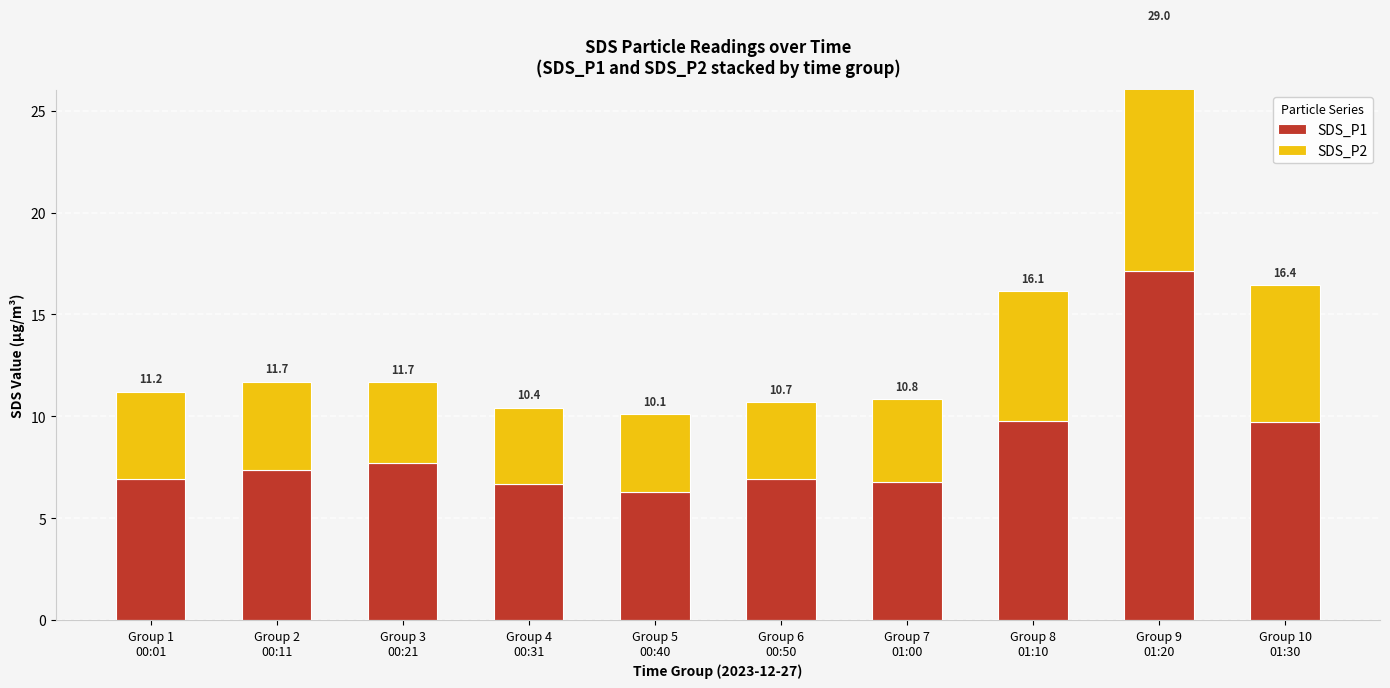

Reading left to right, extract all data points from this chart.

SDS_P1: Group 1
00:01=6.9	Group 2
00:11=7.4	Group 3
00:21=7.7	Group 4
00:31=6.7	Group 5
00:40=6.3	Group 6
00:50=6.9	Group 7
01:00=6.8	Group 8
01:10=9.8	Group 9
01:20=17.1	Group 10
01:30=9.7
SDS_P2: Group 1
00:01=4.3	Group 2
00:11=4.3	Group 3
00:21=4.0	Group 4
00:31=3.7	Group 5
00:40=3.8	Group 6
00:50=3.8	Group 7
01:00=4.1	Group 8
01:10=6.4	Group 9
01:20=11.9	Group 10
01:30=6.7